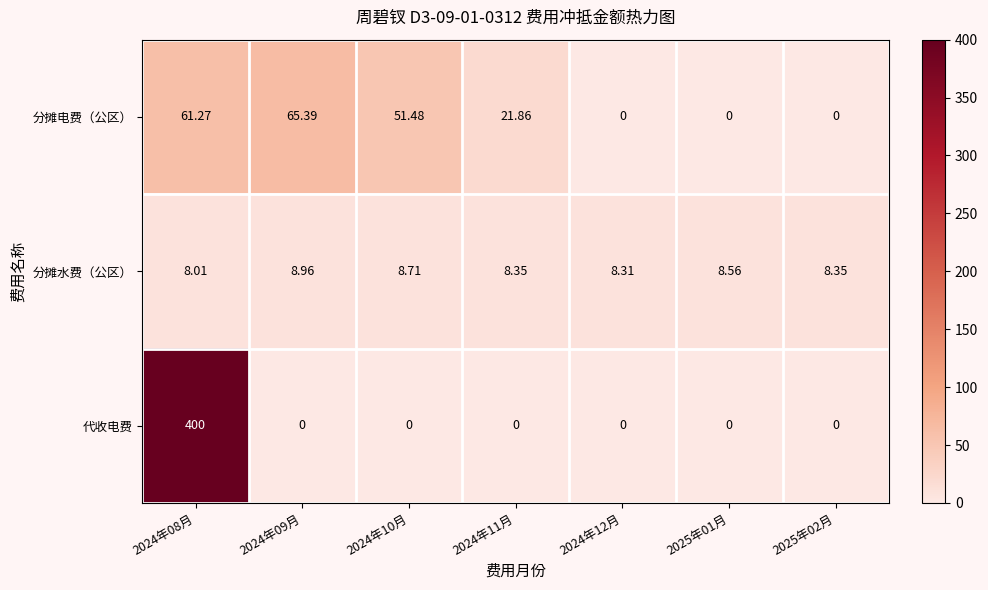

Rank the series by their maximum value, from lowest to highest.

分摊水费（公区）, 分摊电费（公区）, 代收电费